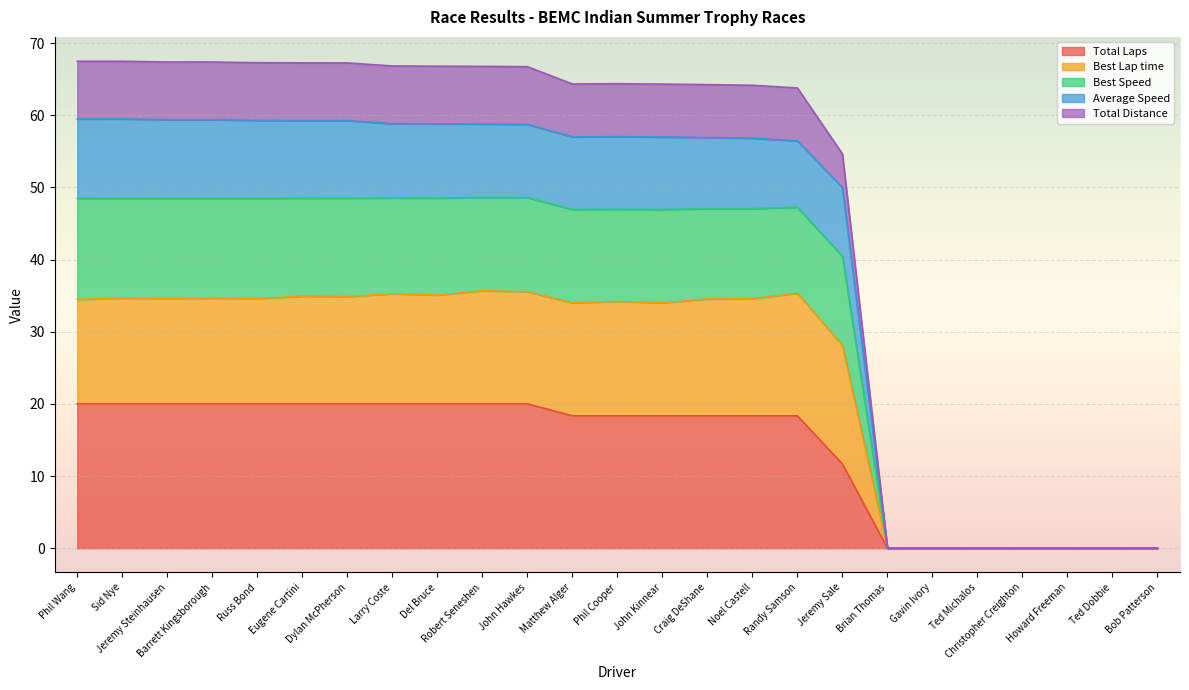

What is the highest value of the Total Laps series?

20.0